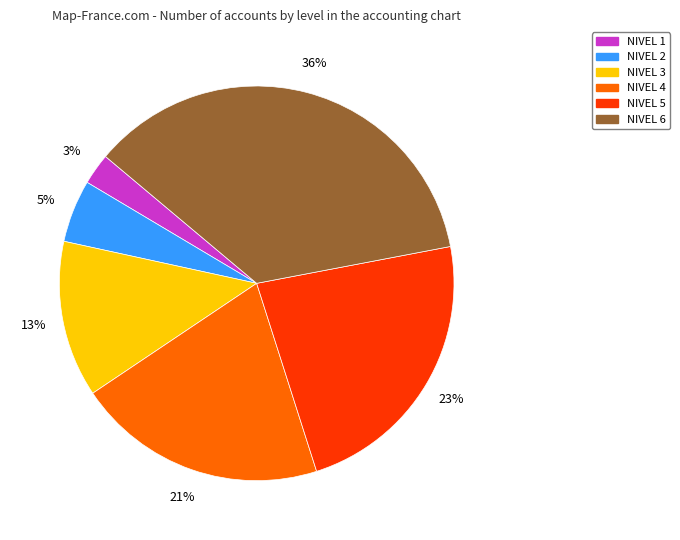

Rank the categories by value from lowest to highest.

NIVEL 1, NIVEL 2, NIVEL 3, NIVEL 4, NIVEL 5, NIVEL 6